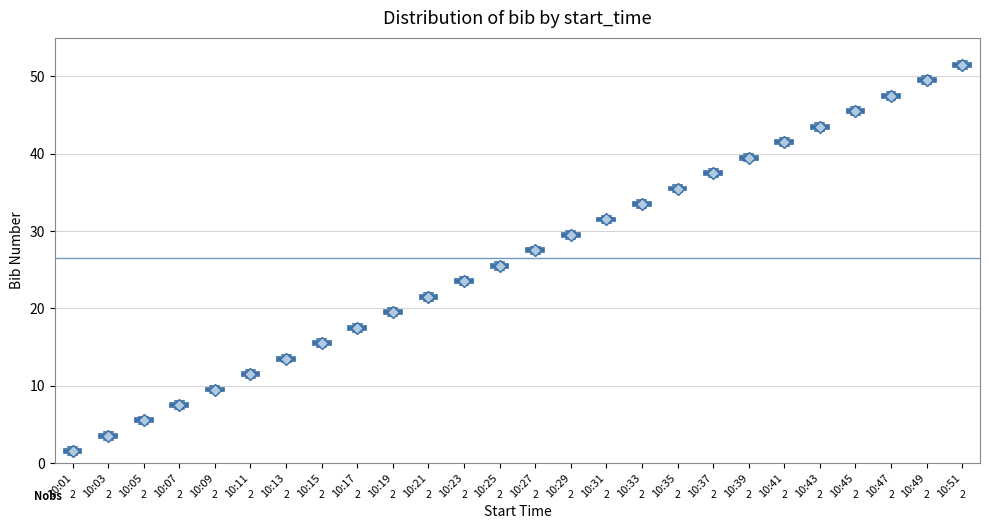

Which box has the lowest median line?

10:01